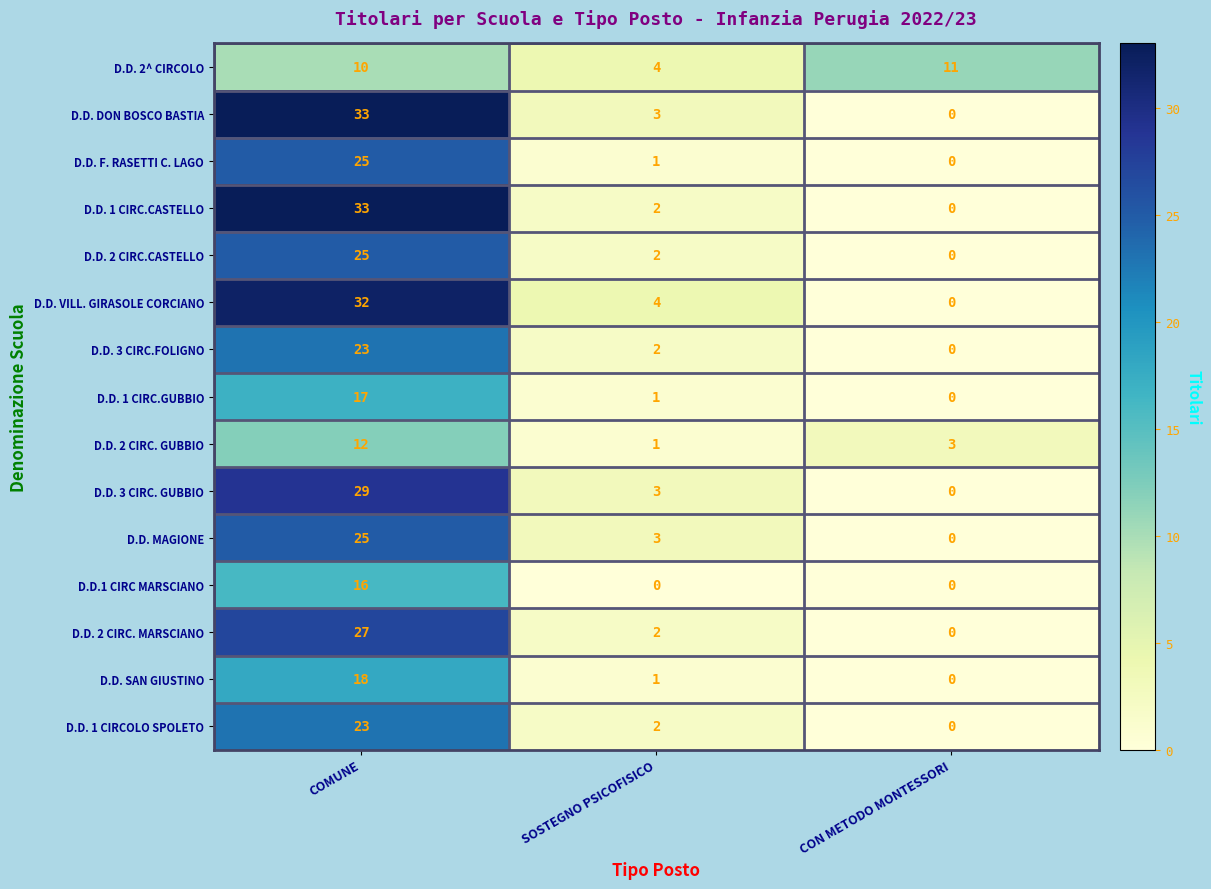

What is the difference between the maximum and second lowest values in the D.D. VILL. GIRASOLE CORCIANO series?

28